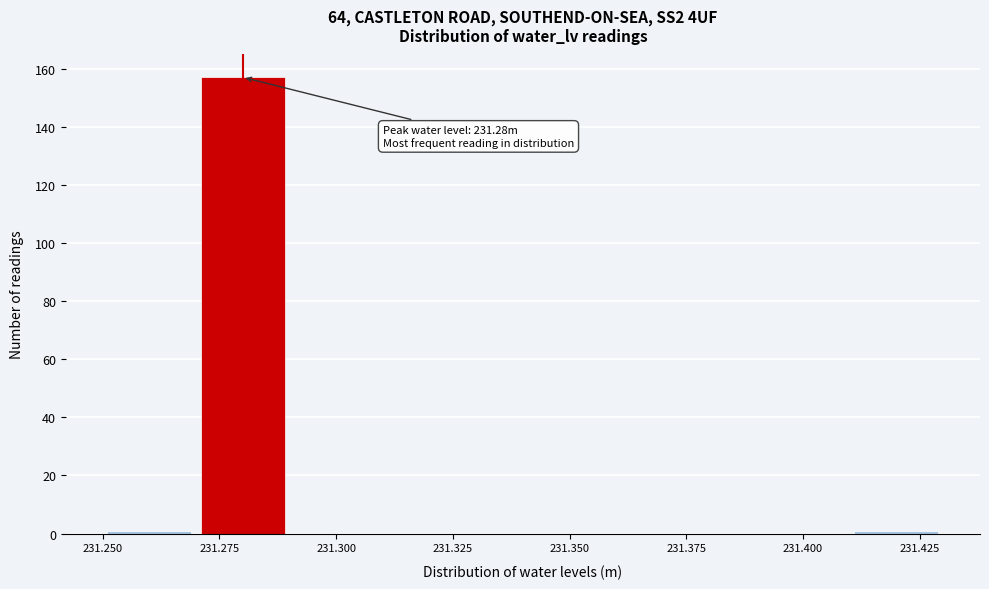

Which range on the x-axis has the tallest bar?

231.27 to 231.29